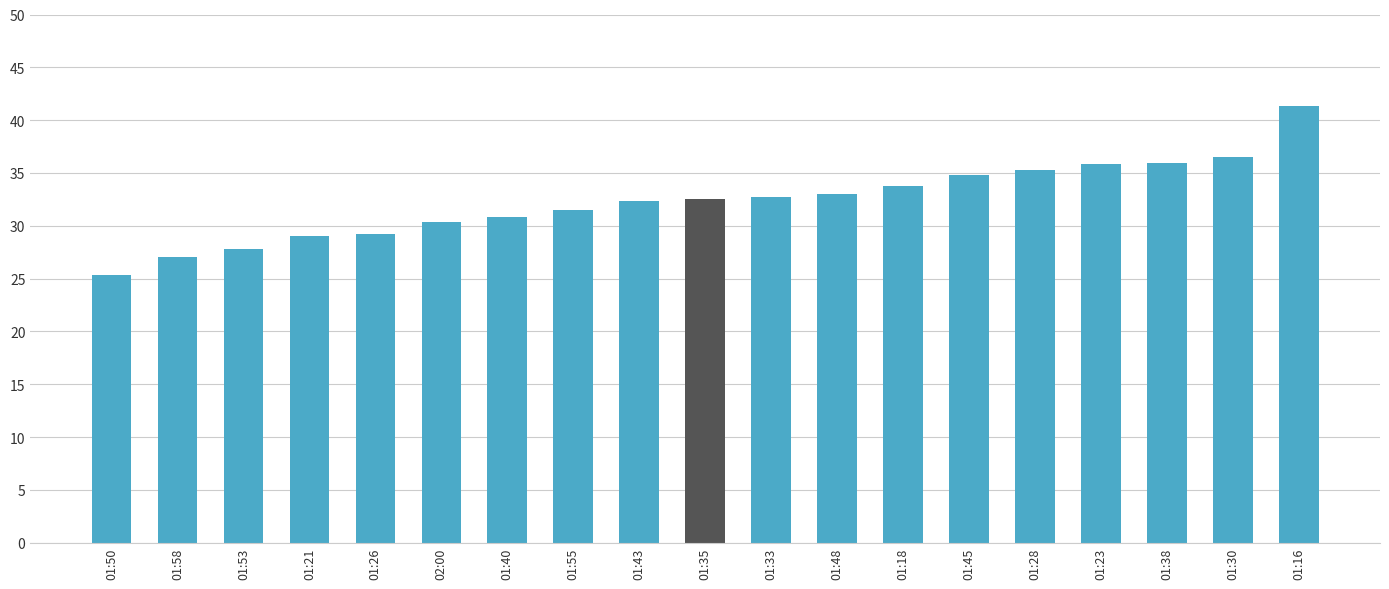

Between 01:16 and 01:23, which is larger?

01:16